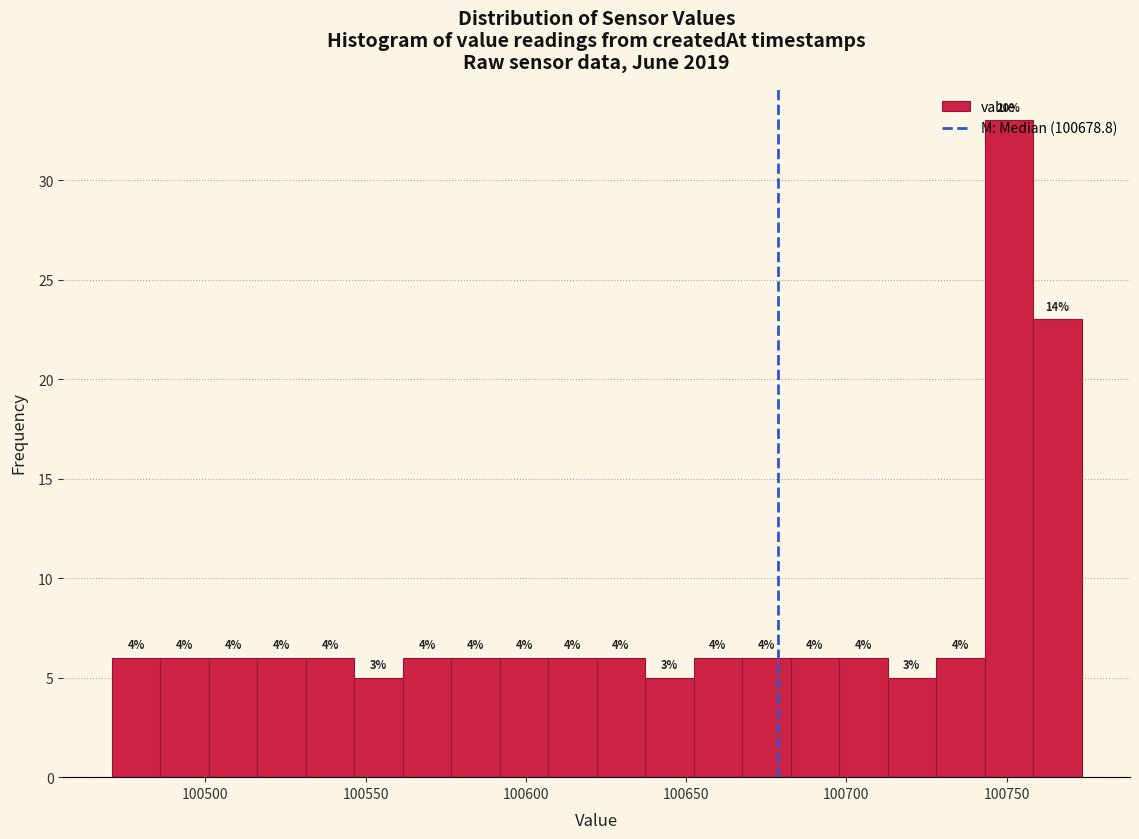

Read against the x-axis, roughly where is the centre of the tallest bar?

100750